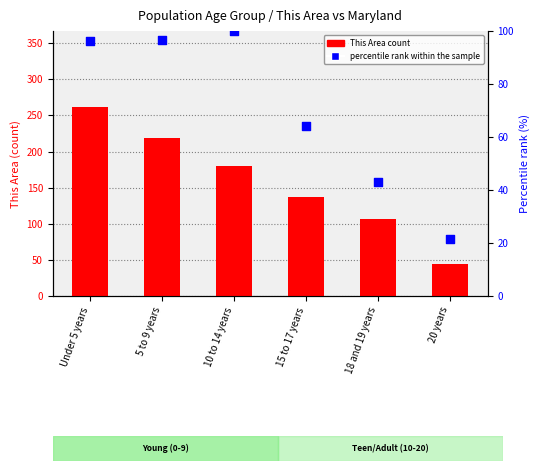

Which series has the largest total across all categories?

This Area count